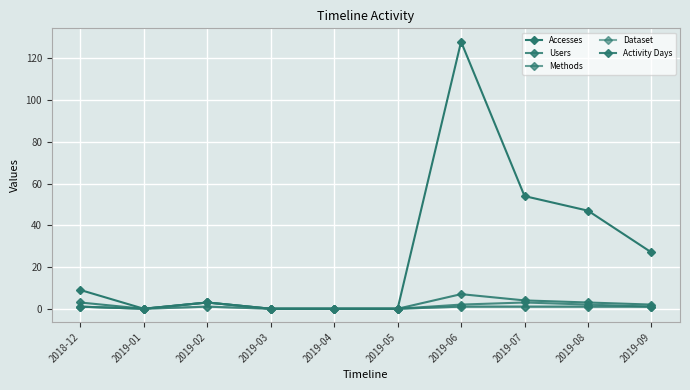

Is the value of Users at 2019-02 greater than the value of Activity Days at 2019-07?

No